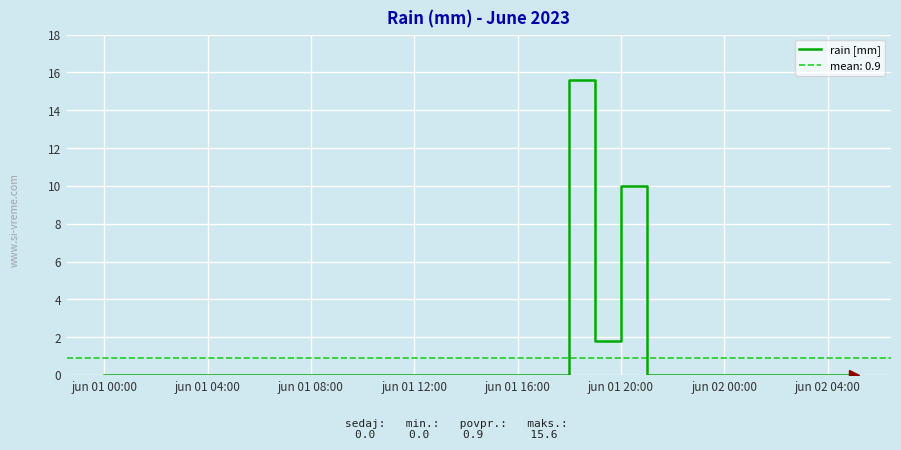

Is it true that rain [mm] equals 10.0 at jun 01 20:00?

True